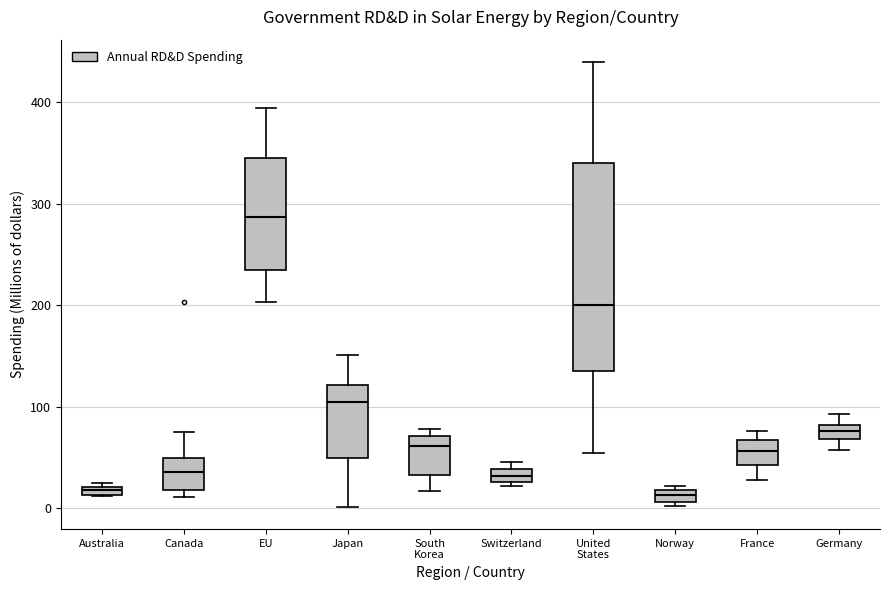

Comparing the boxes themselves (not the whiskers), which one is the tallest?

United States